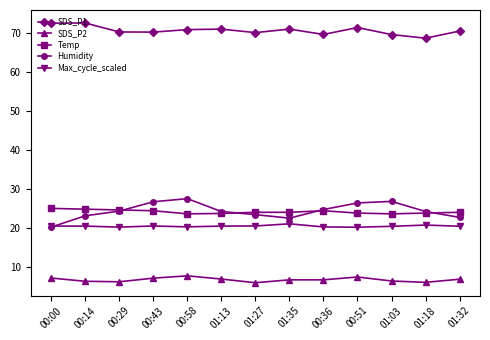

How many Temp values are between 23 and 24?

8